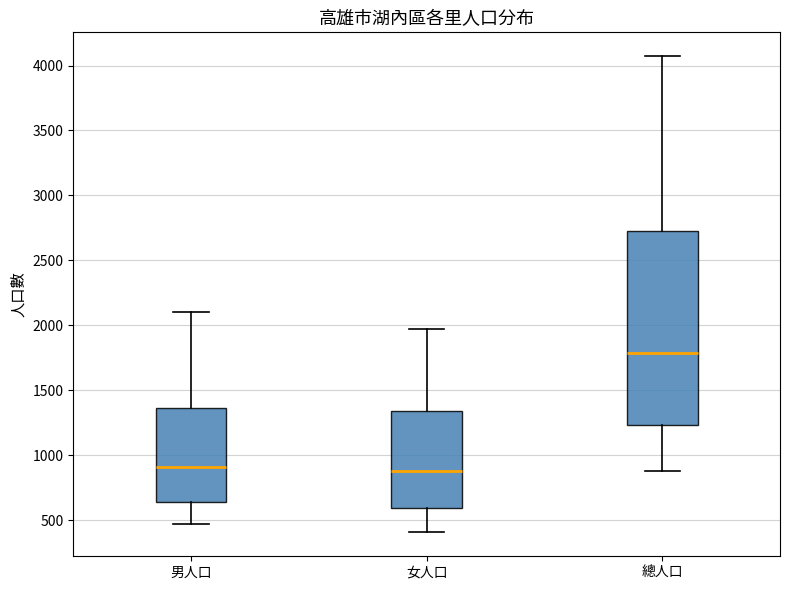

Where does the lower whisker of the box for 男人口 end on the y-axis? The values are not printed on the chart, so give them approximately, as read against the axis.

450